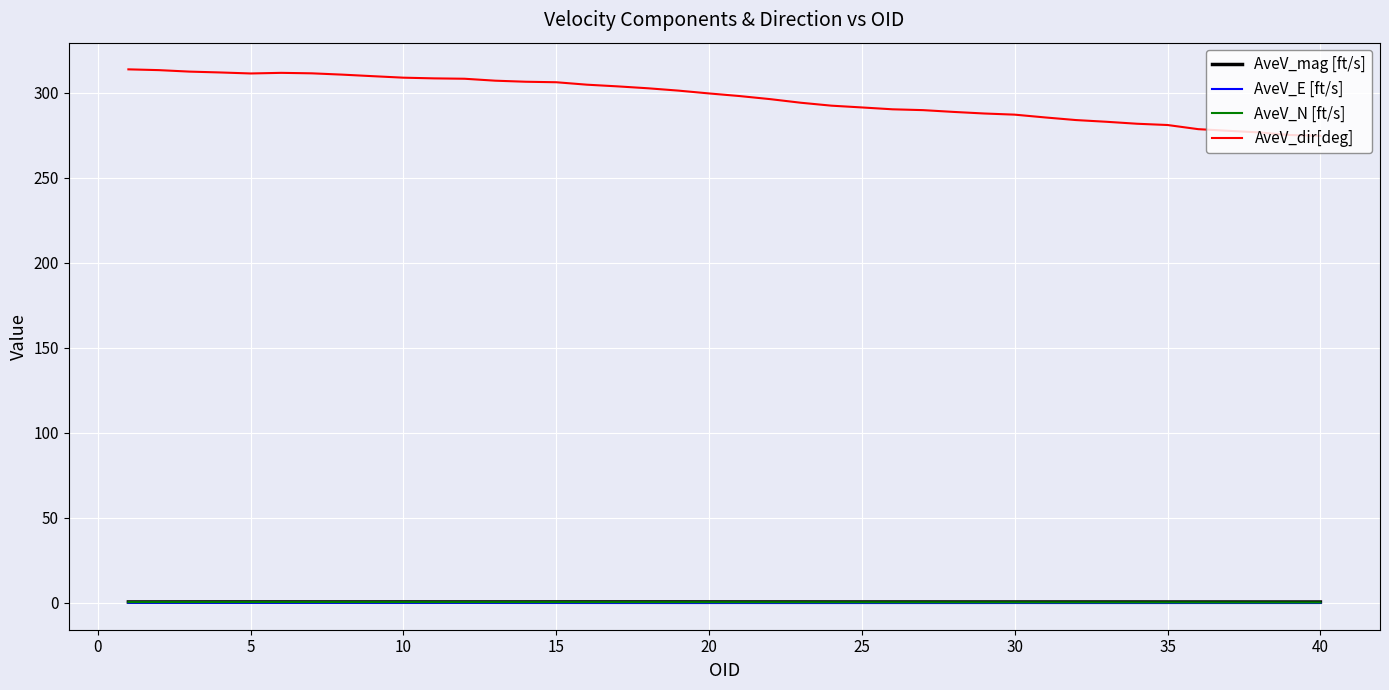

What is the highest value of the AveV_E [ft/s] series?

-0.2